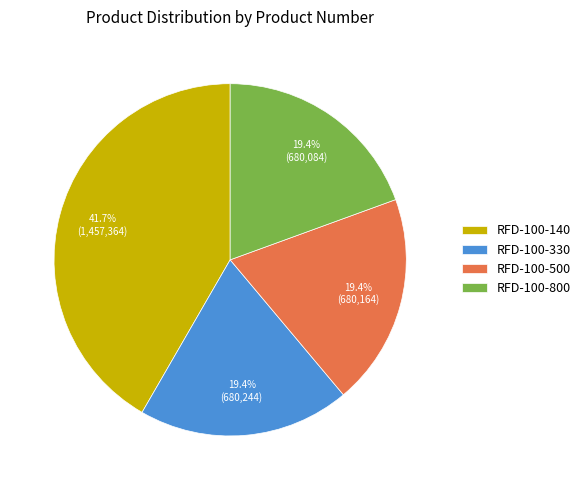

Is there any slice that represents more than half of the pie?

No